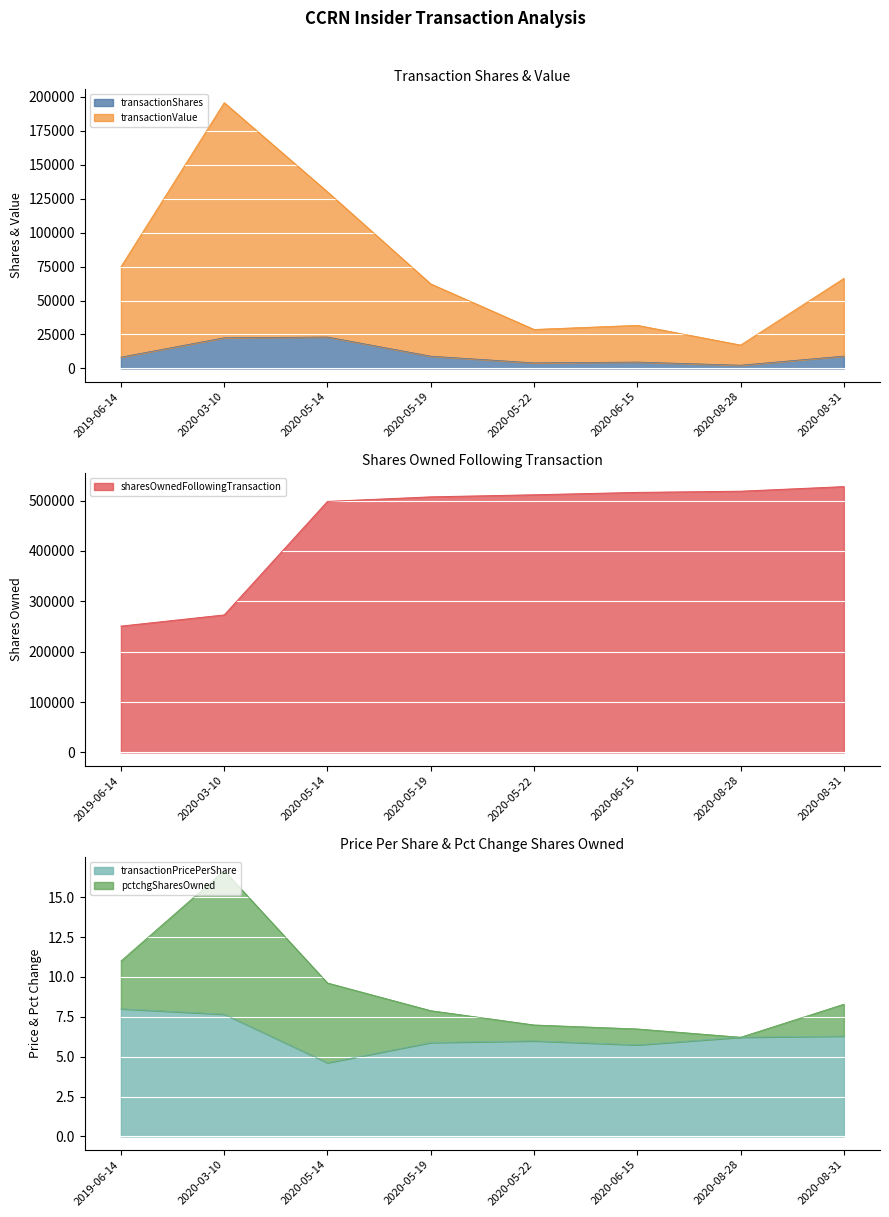

At which label is transactionValue closest to 106514?

2020-05-14